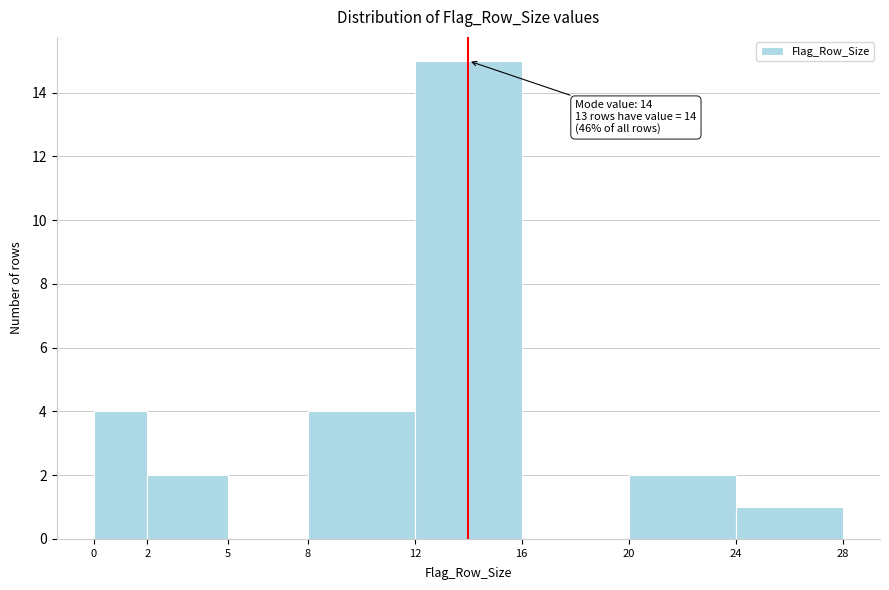

Which range on the x-axis has the tallest bar?

12 to 16